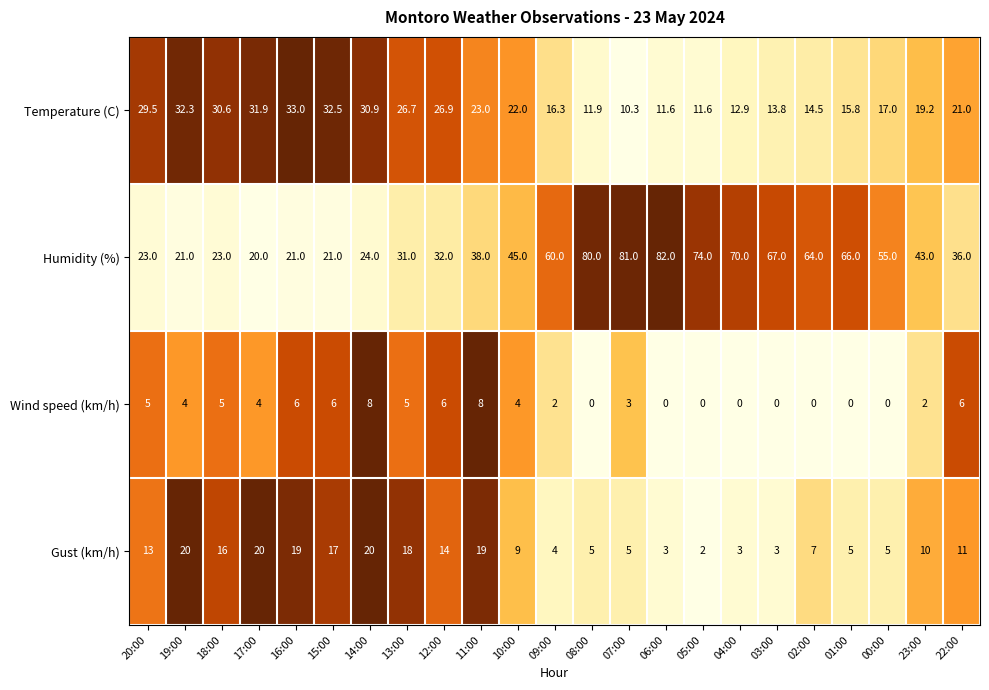

Where does the Wind speed (km/h) series first go above 4?

20:00